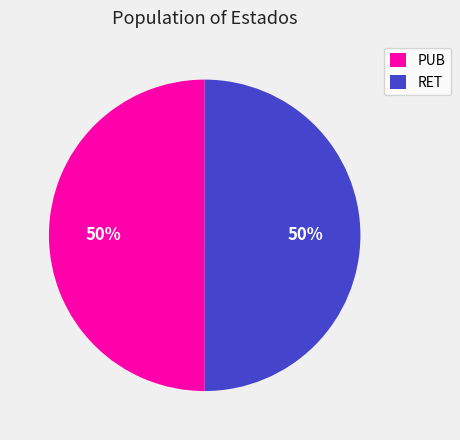

What is the ratio of the value at PUB to the value at RET?

1.0